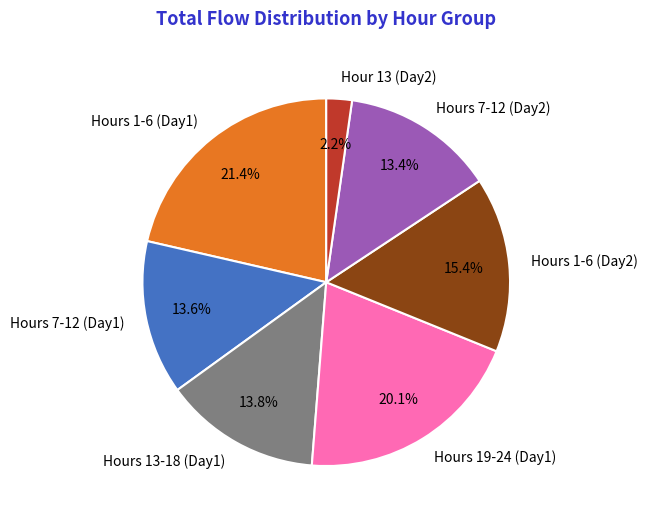

What is the ratio of the value at Hours 1-6 (Day2) to the value at Hours 13-18 (Day1)?

1.1